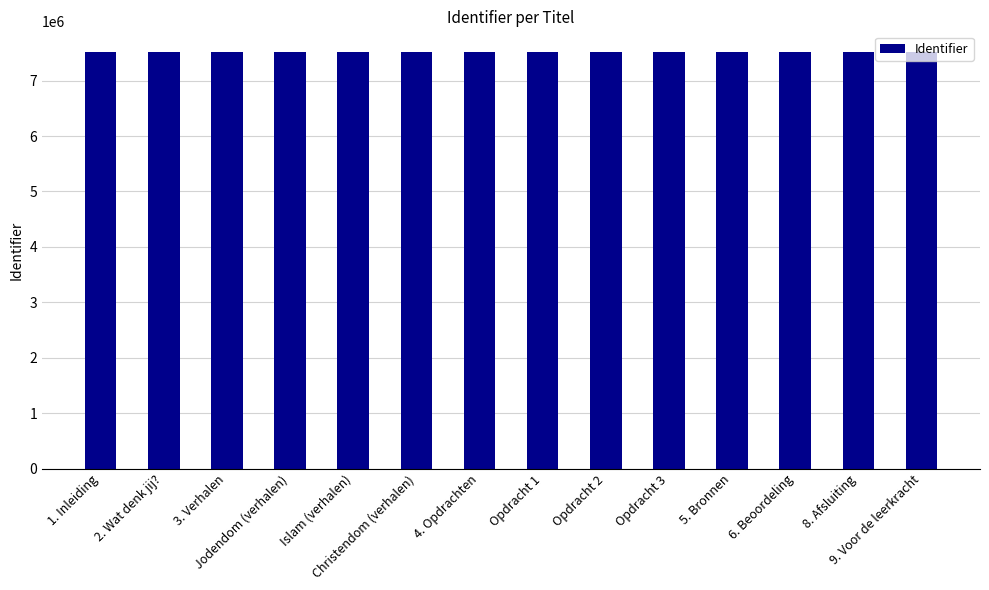

What is the change in value from Christendom (verhalen) to 4. Opdrachten?

-22